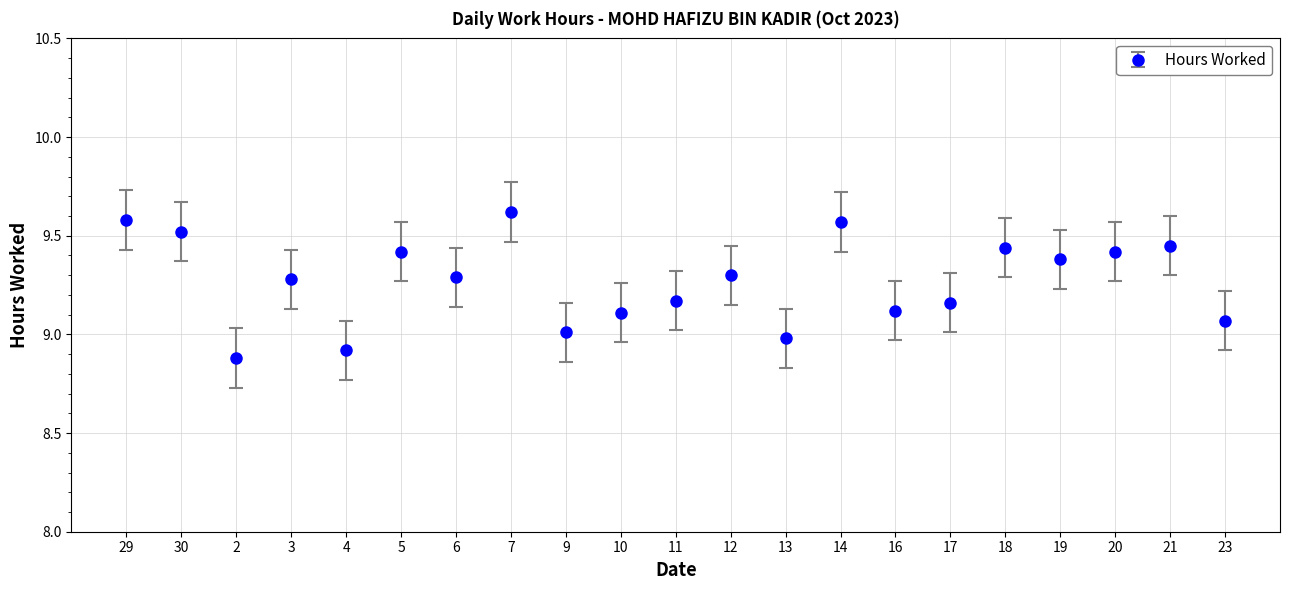

What is the value of the 13th point from the left?

9.0